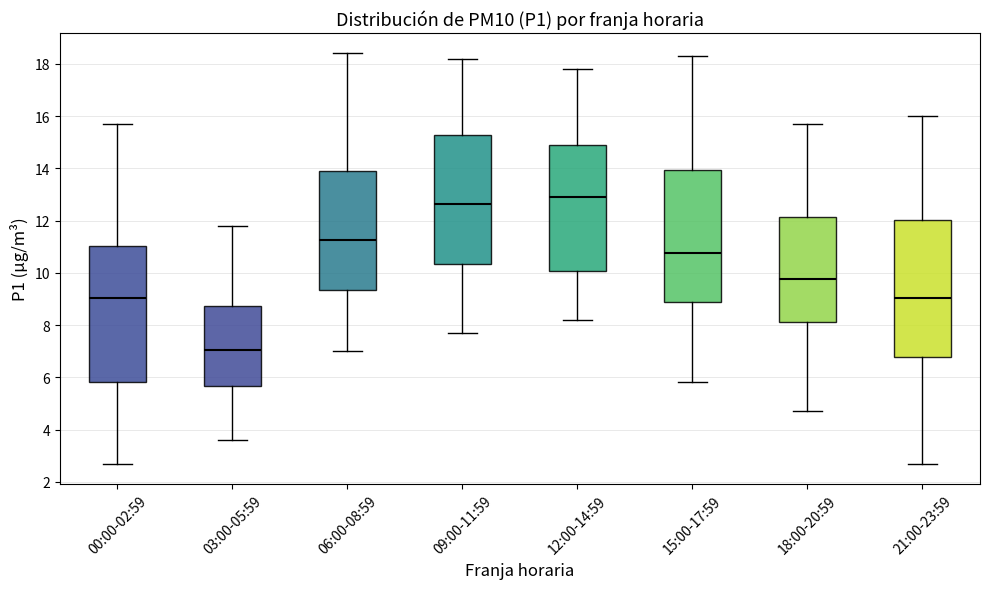

Where does the lower whisker of the box for 09:00-11:59 end on the y-axis? The values are not printed on the chart, so give them approximately, as read against the axis.

7.8